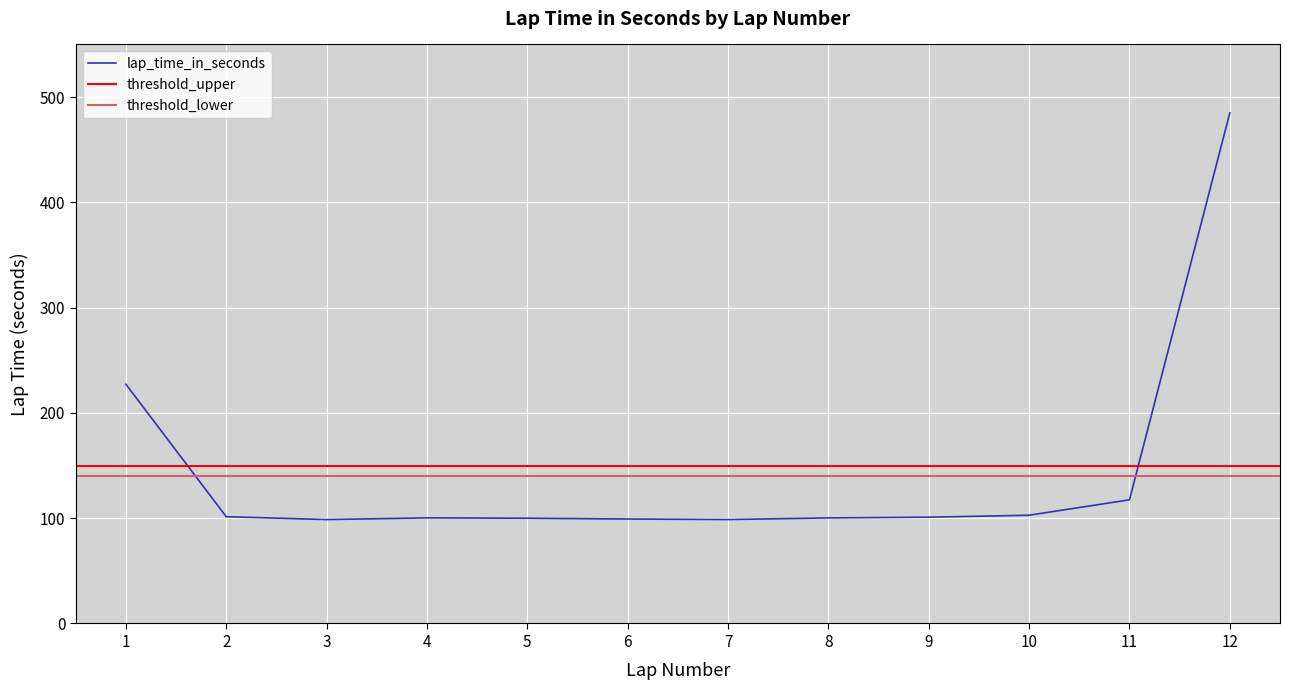

Reading right to left, transcribe all the data shown in this chart.

484.9	117.5	102.8	101.0	100.3	98.7	99.2	100.0	100.3	98.7	101.4	227.2